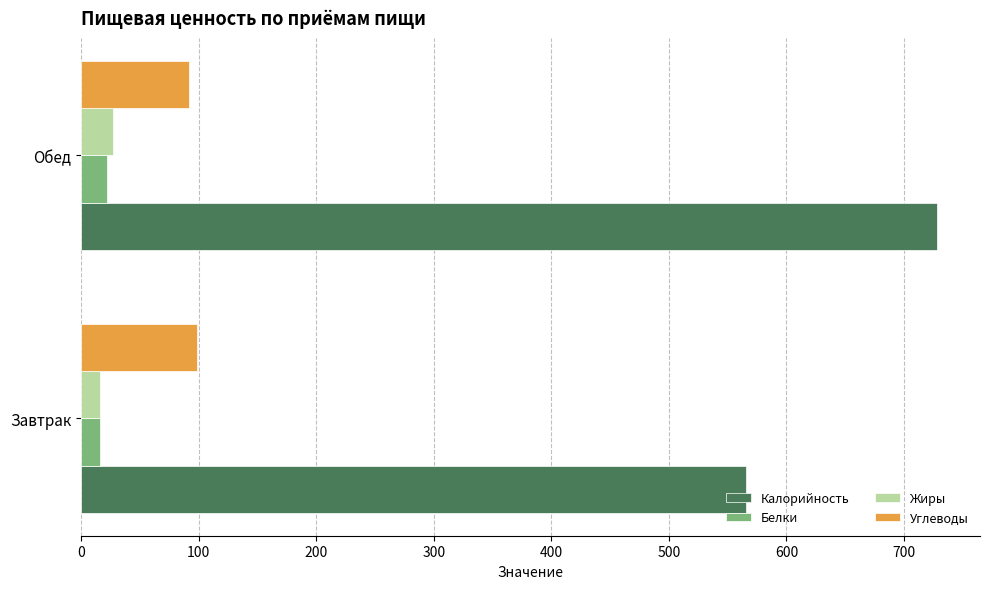

What is the total value across all series at Завтрак?

695.8